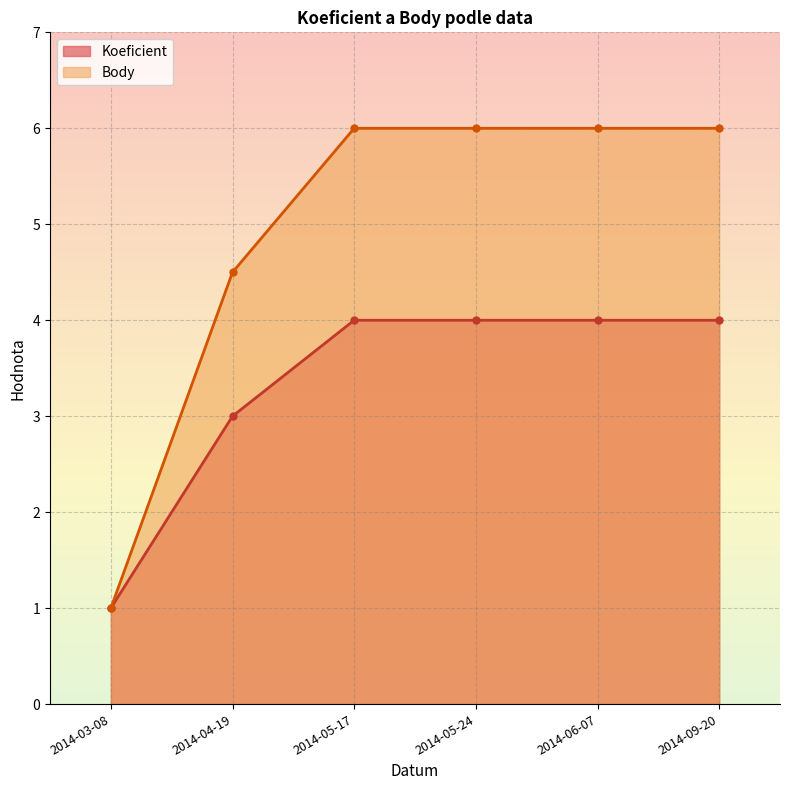

At which label does Body reach its minimum?

2014-03-08